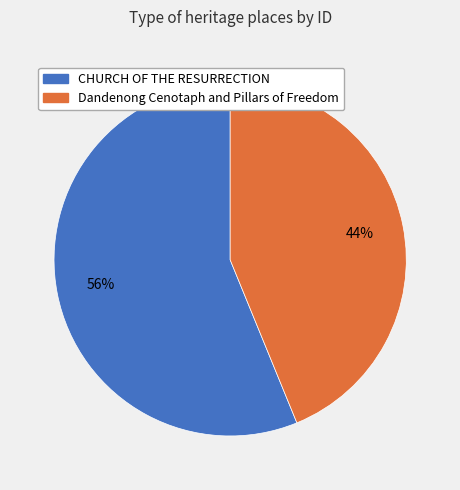

To the nearest percent, what portion does Dandenong Cenotaph and Pillars of Freedom represent?

44%